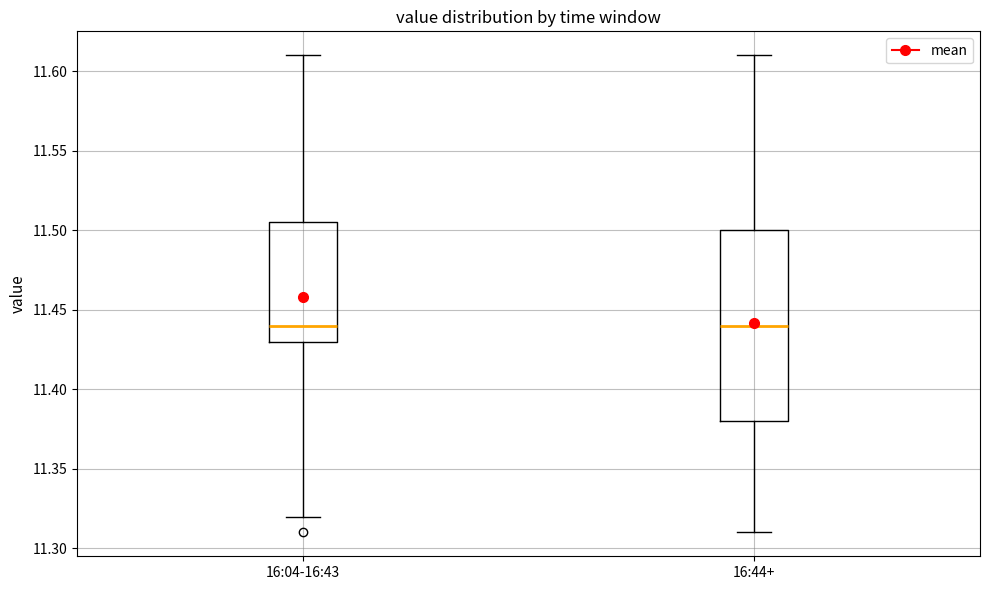

Where is the lower edge of the box for 16:04-16:43 on the y-axis? The values are not printed on the chart, so give them approximately, as read against the axis.

11.430